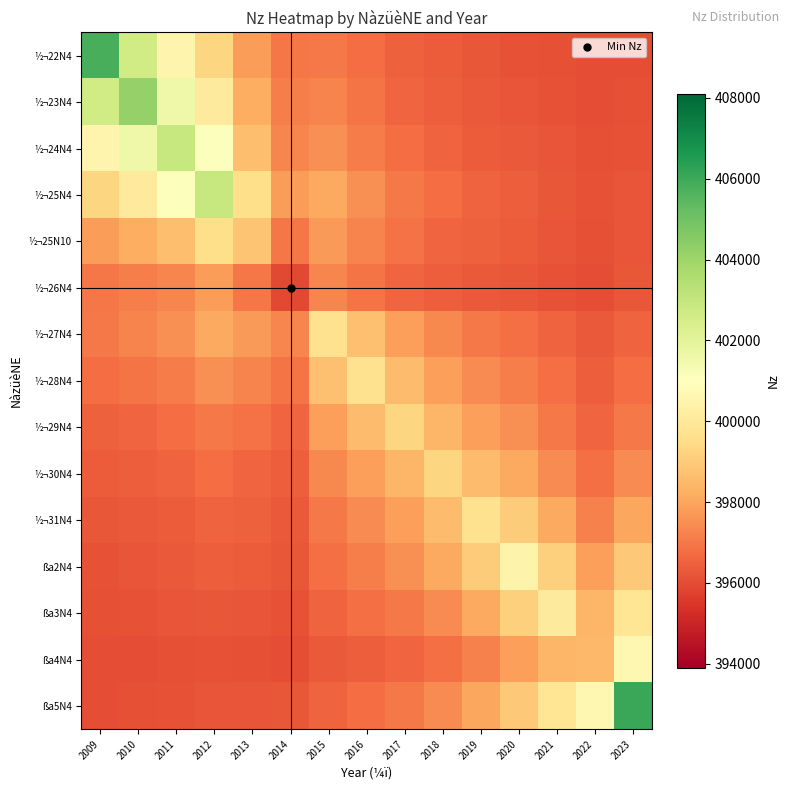

What is the total value across all series at 2021?

5960525.8